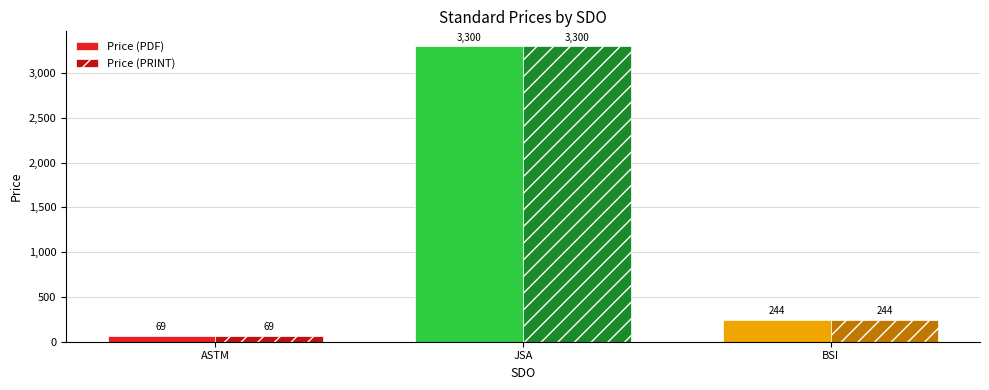

Is it true that Price (PRINT) equals 3300 at JSA?

True